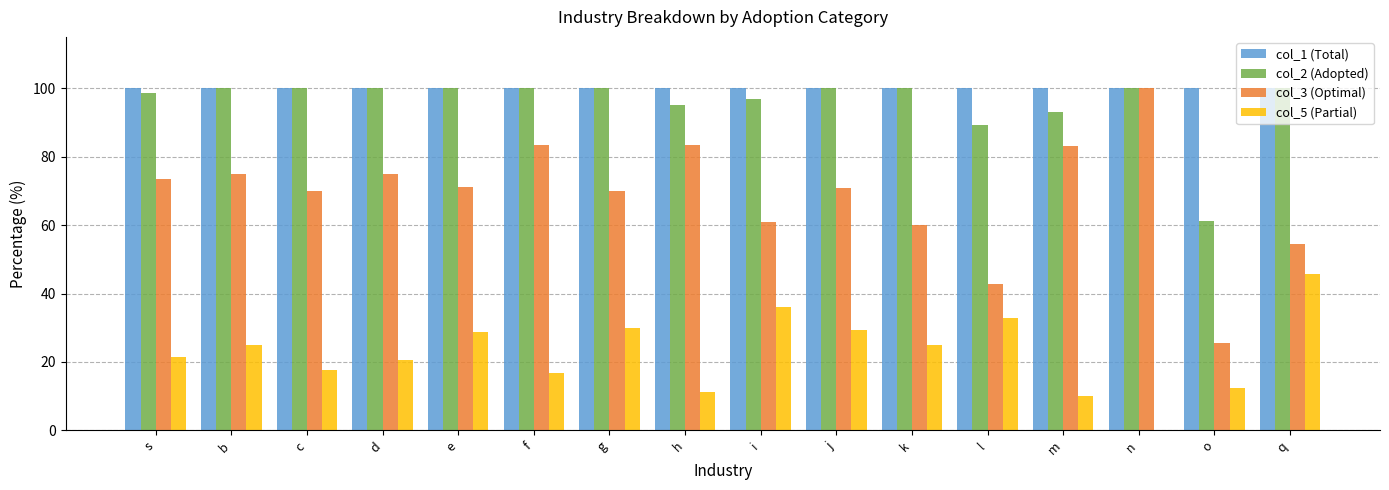

Read the col_5 (Partial) value at b.

25.0